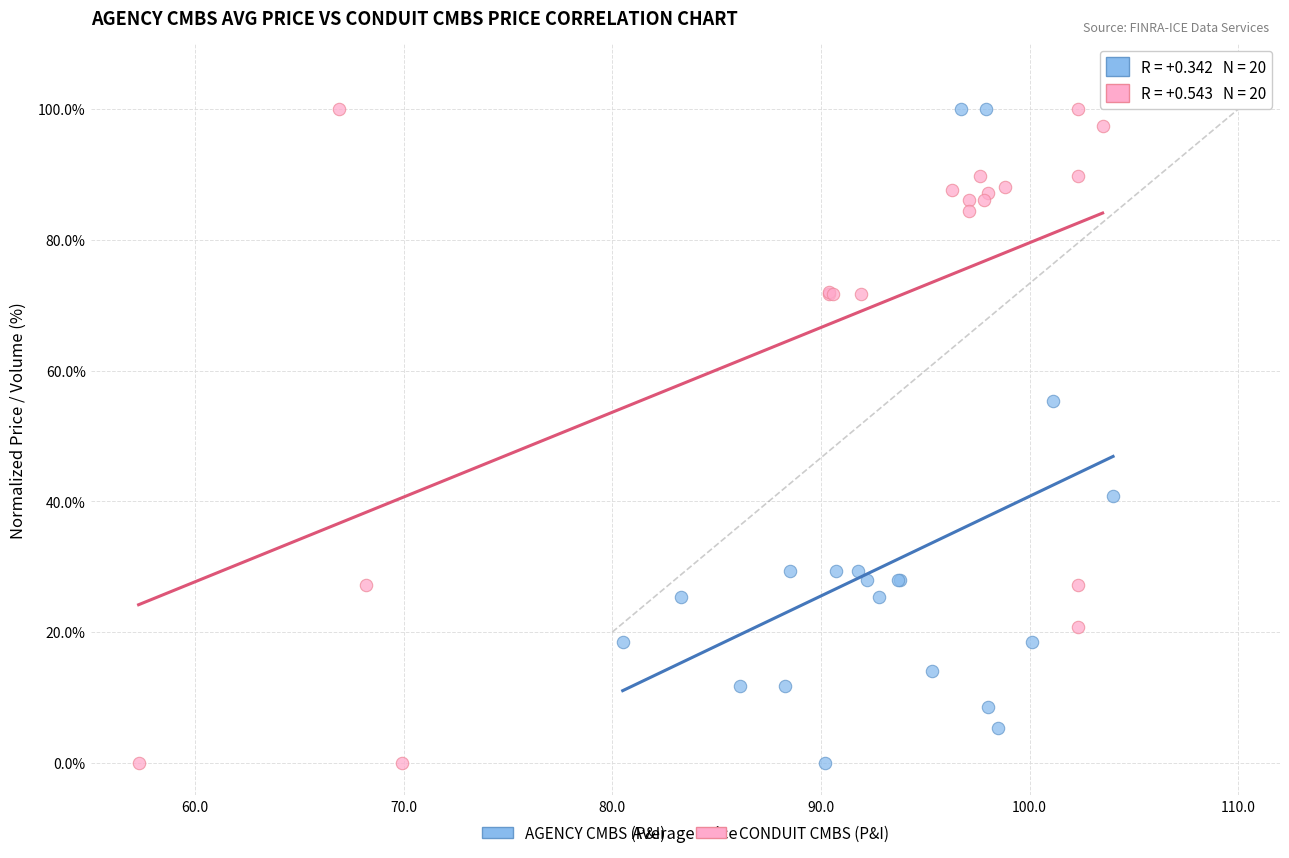

What are all the series names shown in the legend?

AGENCY CMBS (P&I), CONDUIT CMBS (P&I)